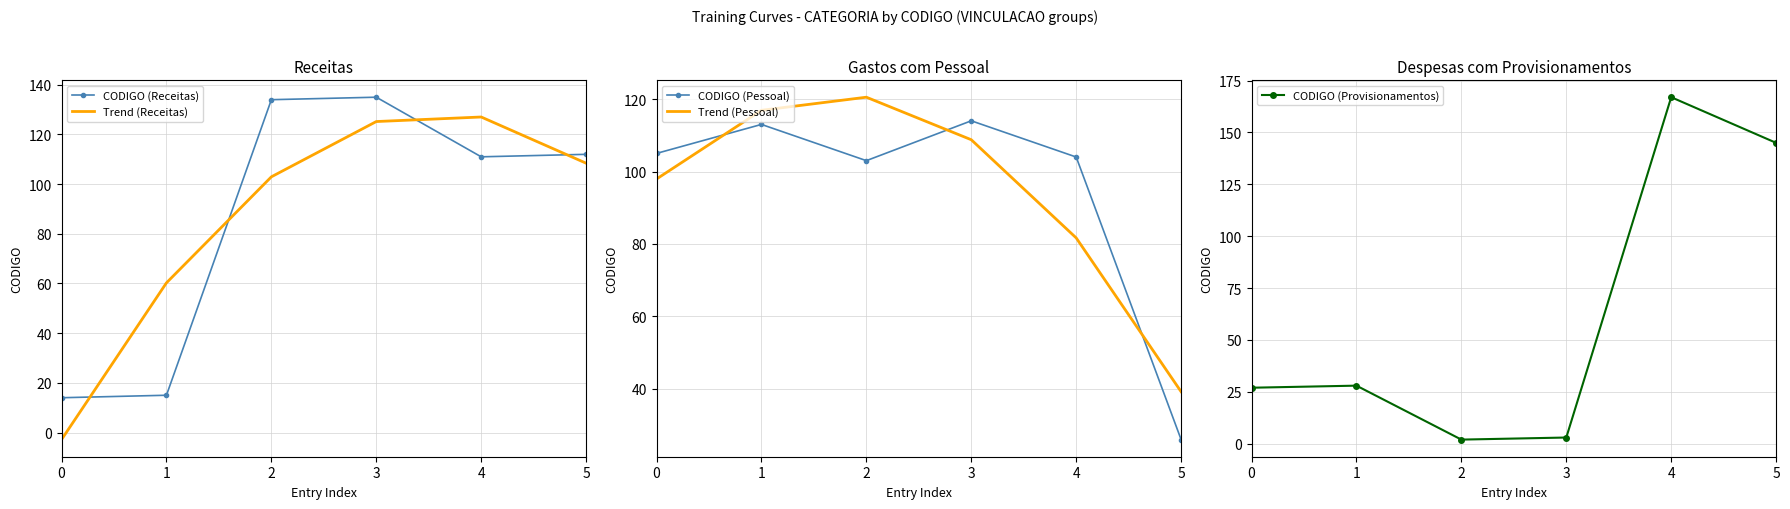

True or false: CODIGO (Receitas) and Trend (Pessoal) cross at least once.

True